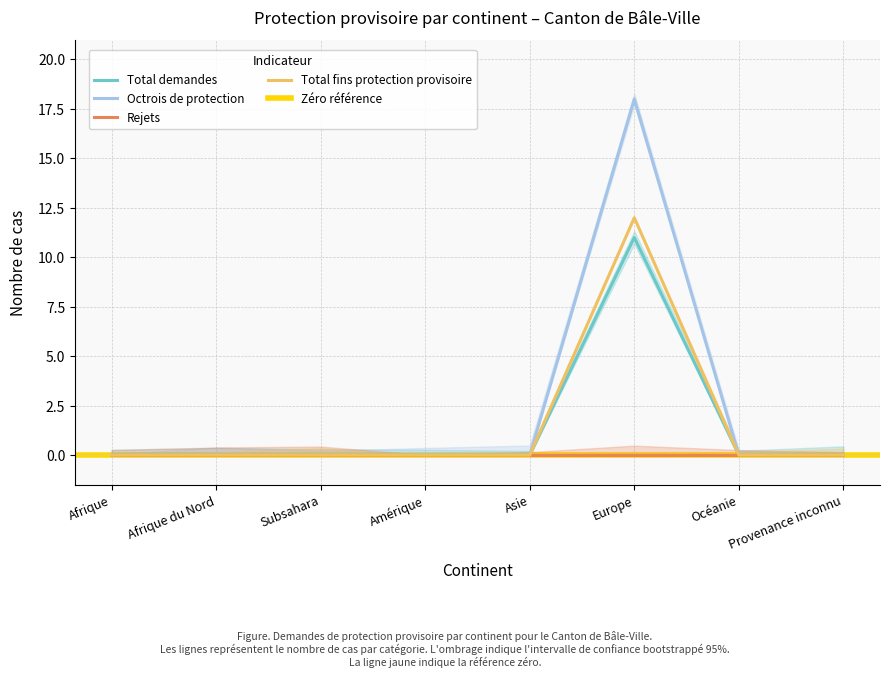

Which series has the largest total across all categories?

Octrois de protection